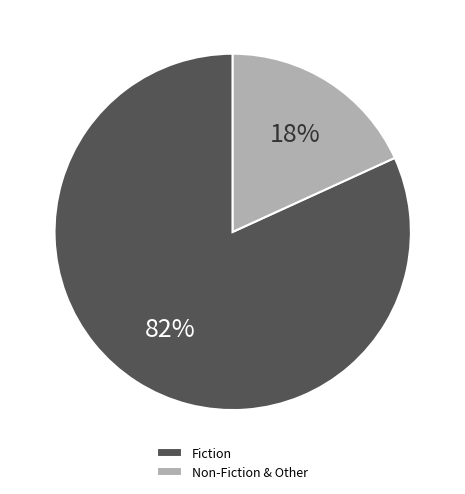

Is it true that Fiction is 82% of the pie?

True